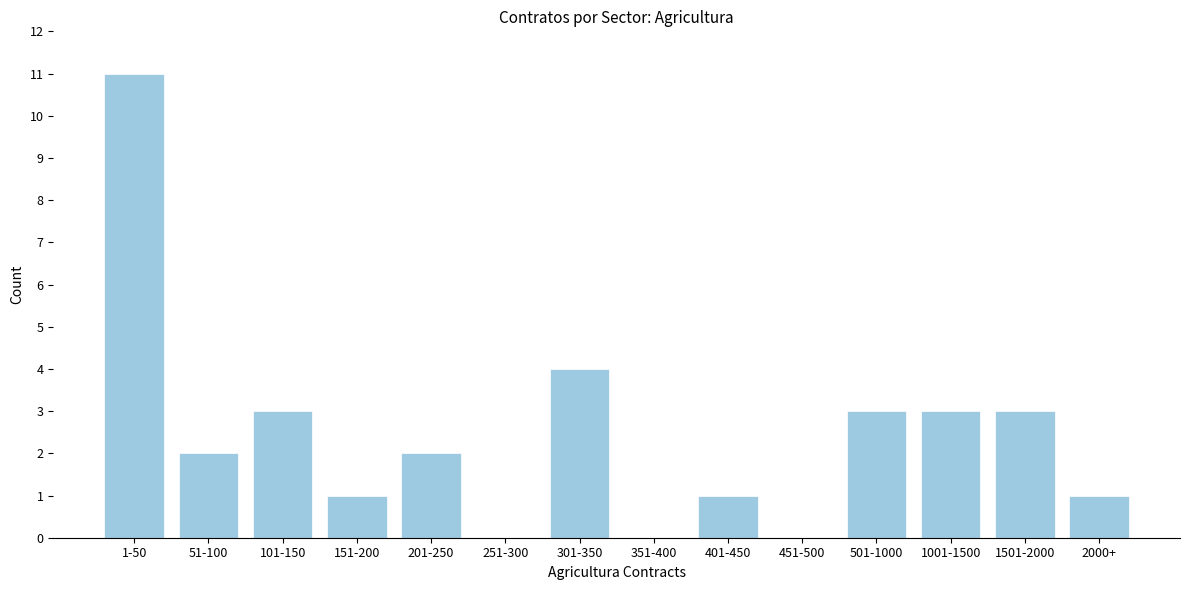

Reading left to right, what are all the values shown in this chart?

1-50=11	51-100=2	101-150=3	151-200=1	201-250=2	251-300=0	301-350=4	351-400=0	401-450=1	451-500=0	501-1000=3	1001-1500=3	1501-2000=3	2000+=1